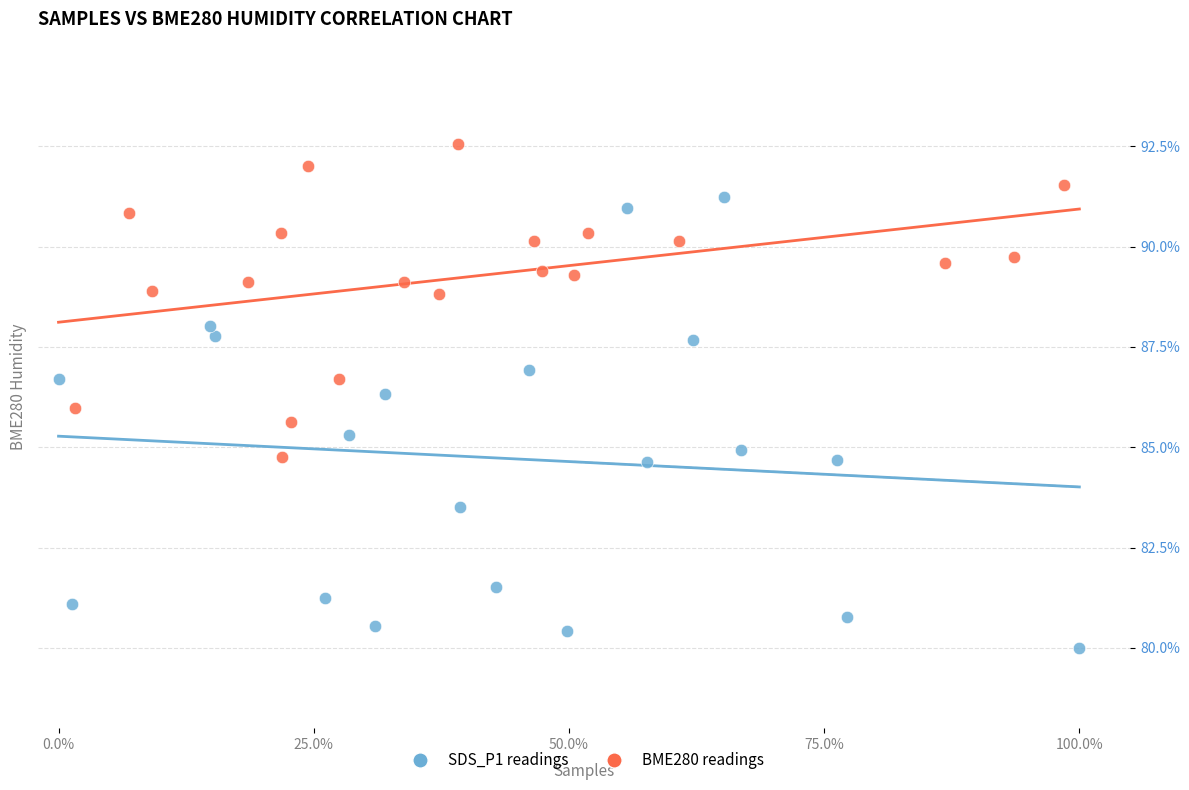

Which series reaches the minimum Y coordinate?

SDS_P1 readings